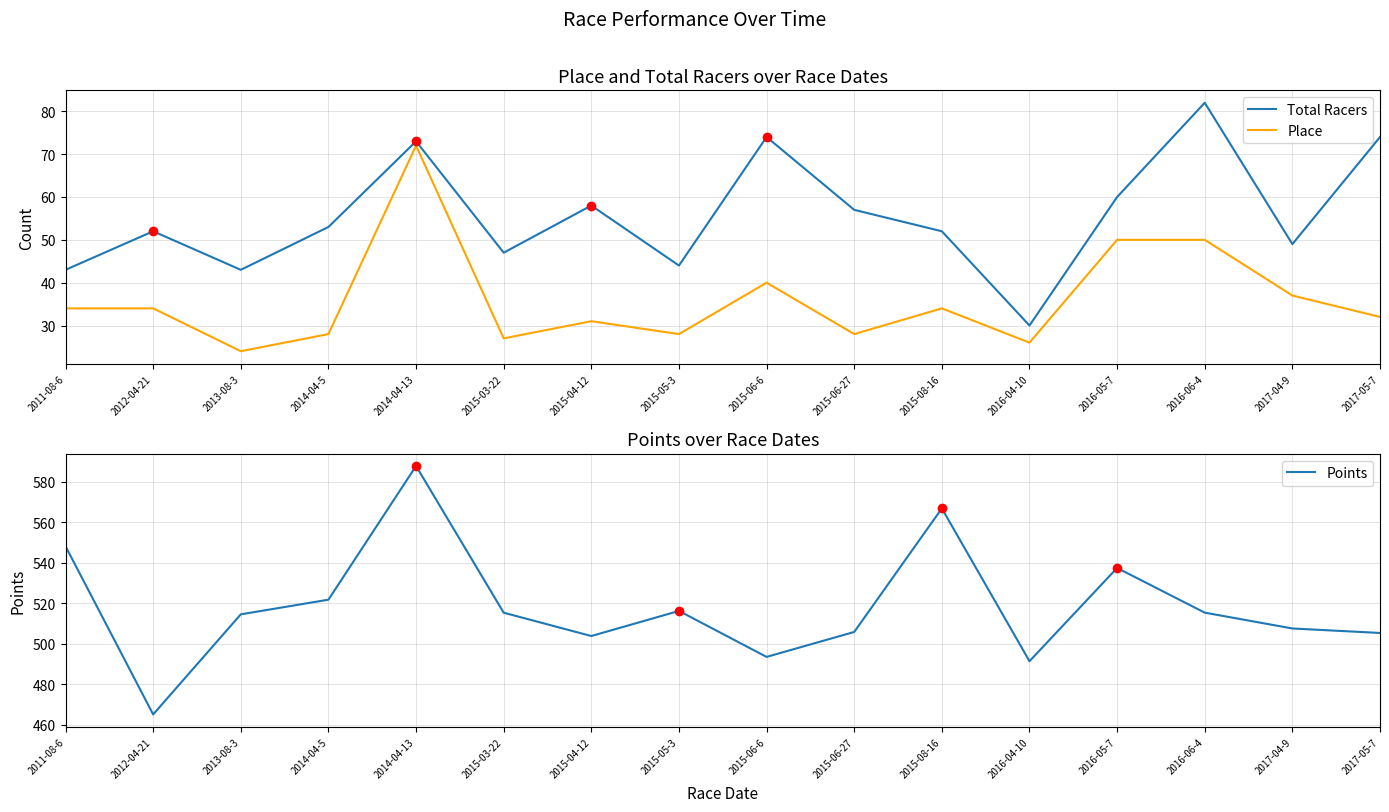

How many lines are shown in the chart?

3